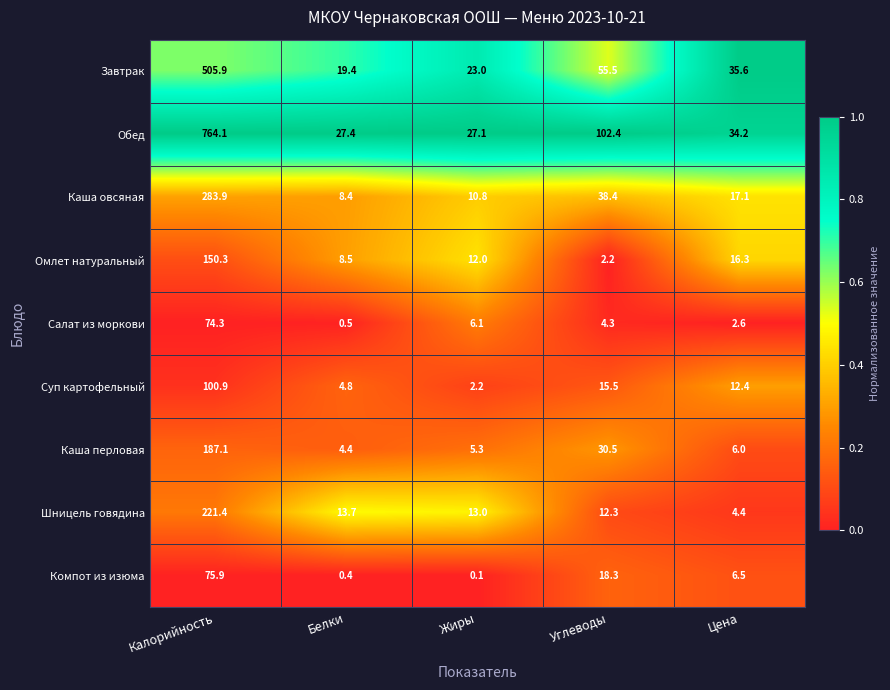

At Белки, list the series in order from smallest to largest.

Компот из изюма, Салат из моркови, Каша перловая, Суп картофельный, Каша овсяная, Омлет натуральный, Шницель говядина, Завтрак, Обед